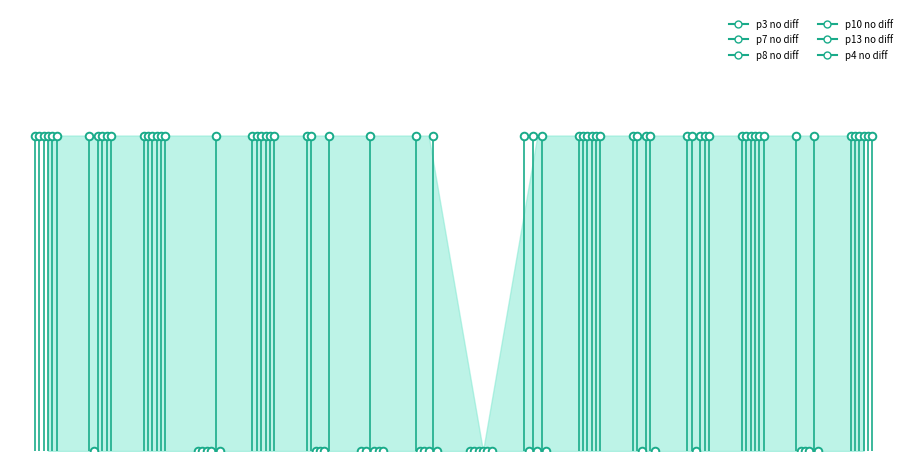

Which series contains the lowest Y value?

p3_no_diff